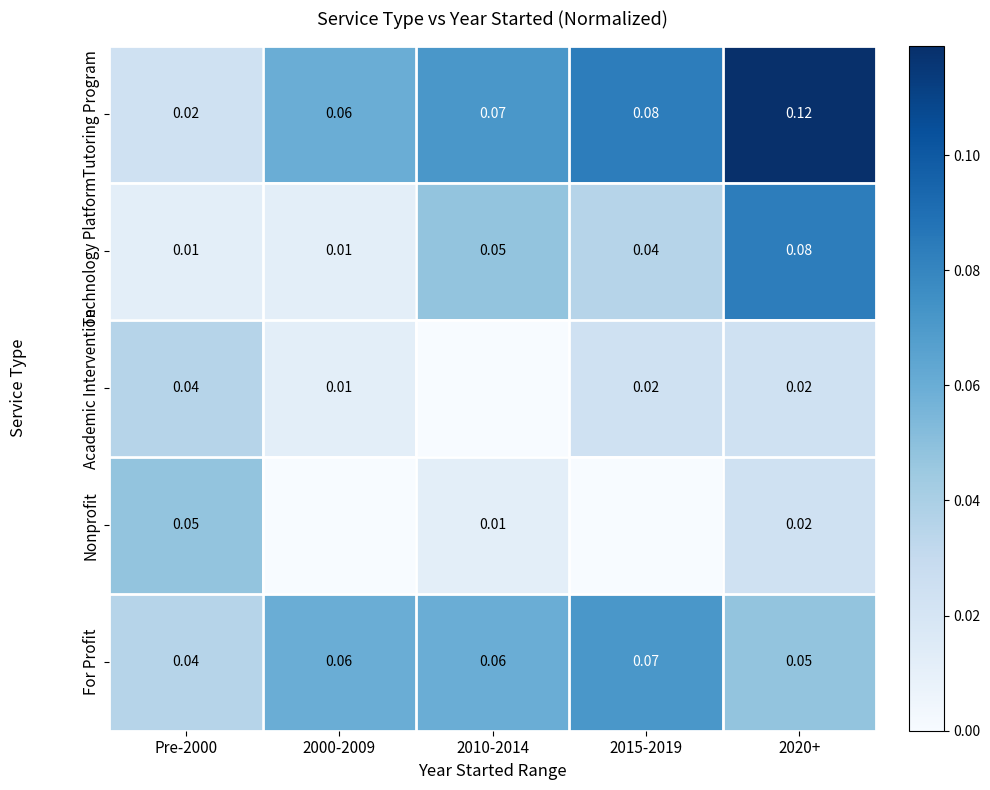

Is the value of Nonprofit at Pre-2000 greater than the value of Academic Intervention at 2020+?

Yes